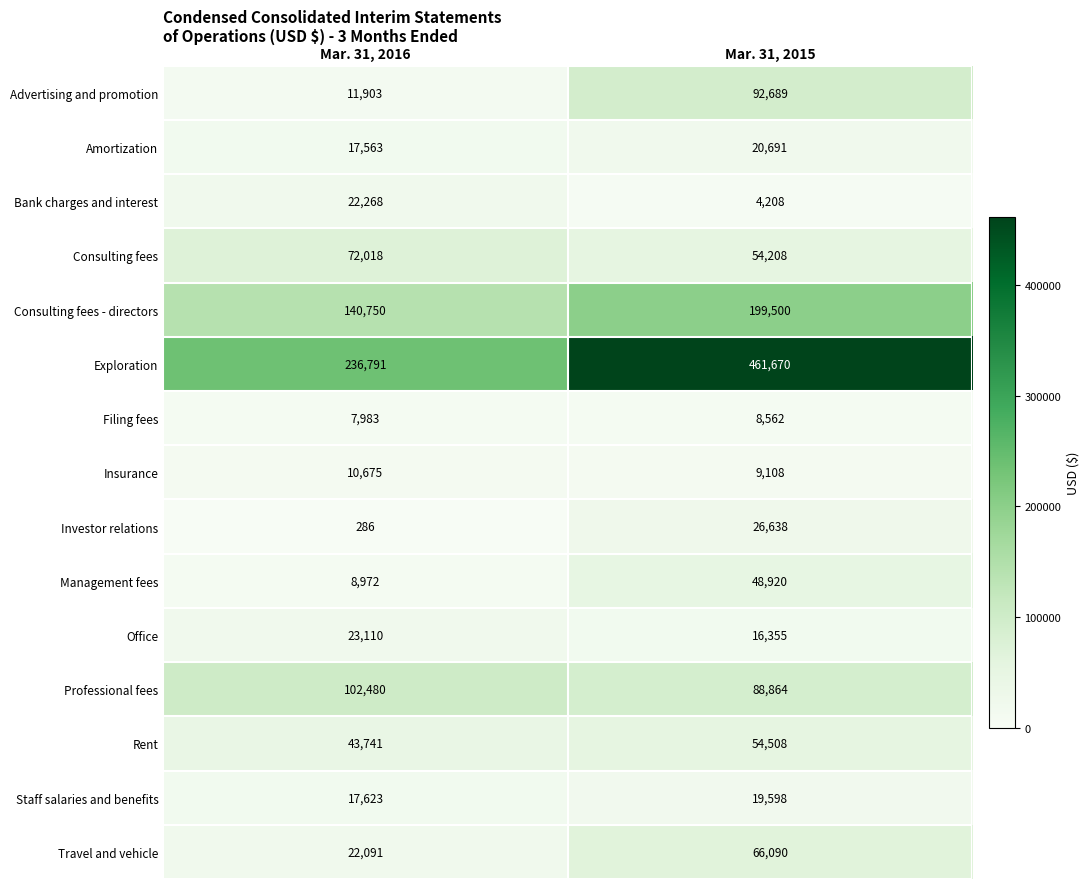

Reading left to right, transcribe all the data shown in this chart.

Advertising and promotion: 11903	92689
Amortization: 17563	20691
Bank charges and interest: 22268	4208
Consulting fees: 72018	54208
Consulting fees - directors: 140750	199500
Exploration: 236791	461670
Filing fees: 7983	8562
Insurance: 10675	9108
Investor relations: 286	26638
Management fees: 8972	48920
Office: 23110	16355
Professional fees: 102480	88864
Rent: 43741	54508
Staff salaries and benefits: 17623	19598
Travel and vehicle: 22091	66090